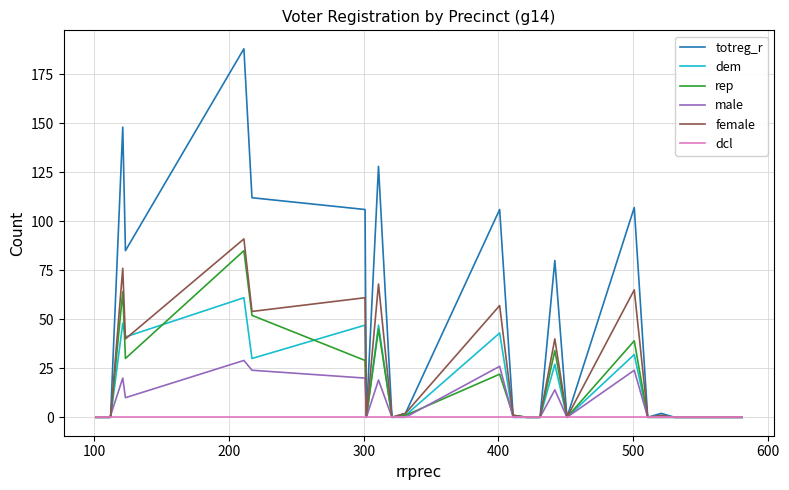

What is the difference between the second highest and minimum values in the totreg_r series?

148